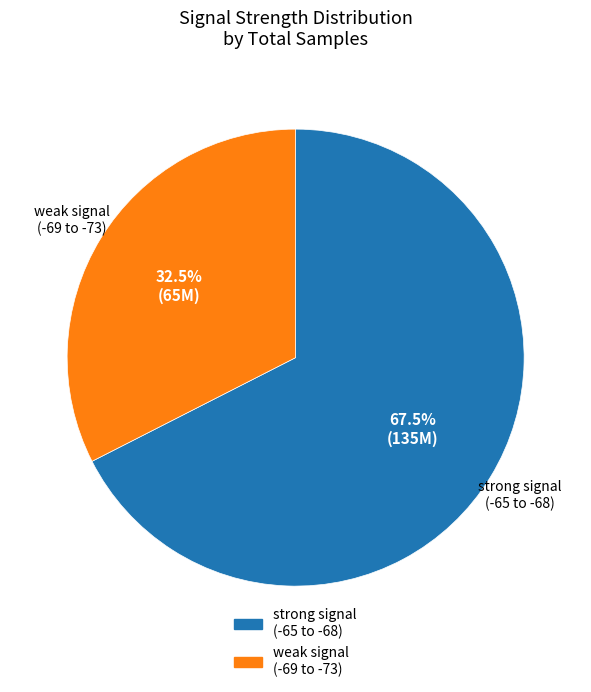

To the nearest percent, what is the average slice percentage?

50%